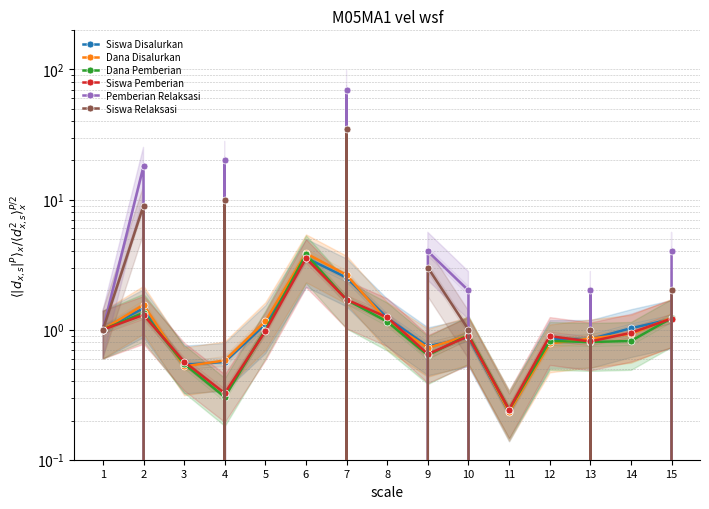

List the labels in order of Siswa Disalurkan value, smallest first.

11, 3, 4, 9, 12, 13, 10, 1, 14, 5, 15, 8, 2, 7, 6